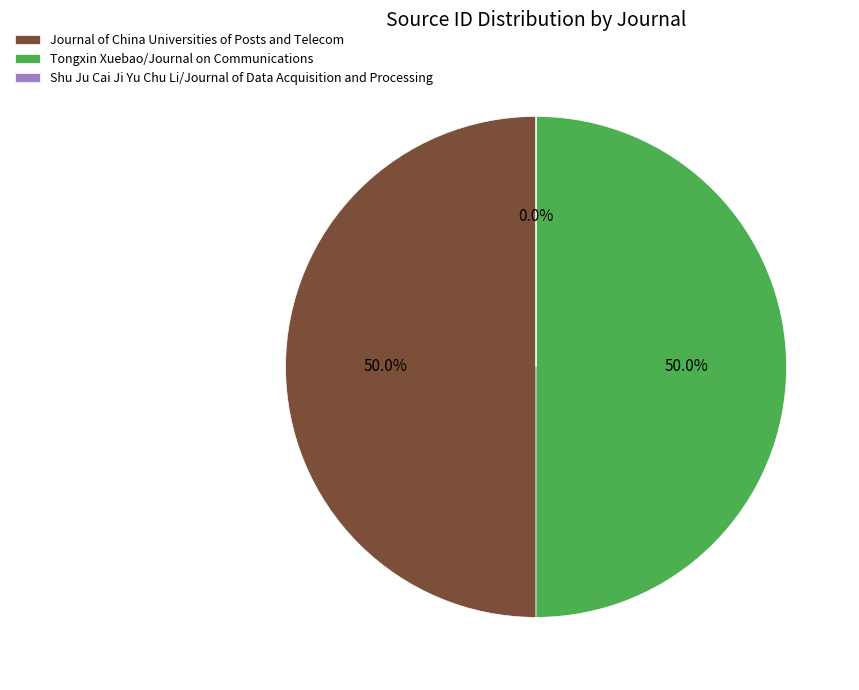

To the nearest percent, what is the difference between the largest and smallest slice percentages?

50%